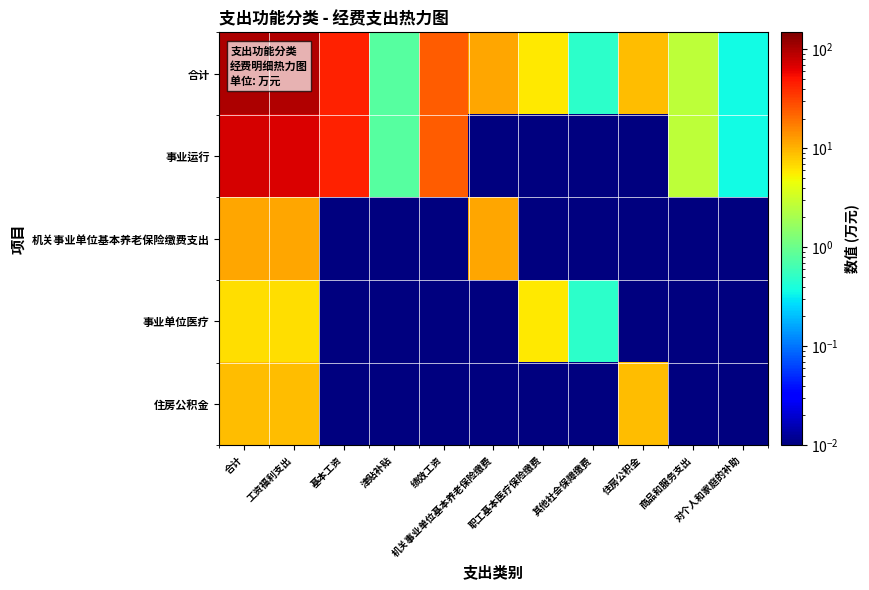

At which category is the sum across all series the highest?

合计